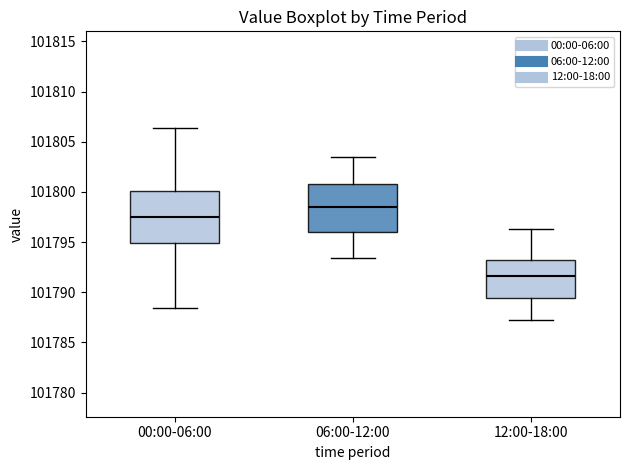

Reading left to right, read every box against the y-axis: the position of its median line, the range the box covers, and the ends of its whiskers. The values are not printed on the chart, so give them approximately, as read against the axis.

00:00-06:00: median 101797.5, box 101795.0 to 101800.0, whiskers 101788.5 to 101806.5
06:00-12:00: median 101798.5, box 101796.0 to 101801.0, whiskers 101793.5 to 101803.5
12:00-18:00: median 101791.5, box 101789.5 to 101793.0, whiskers 101787.0 to 101796.5